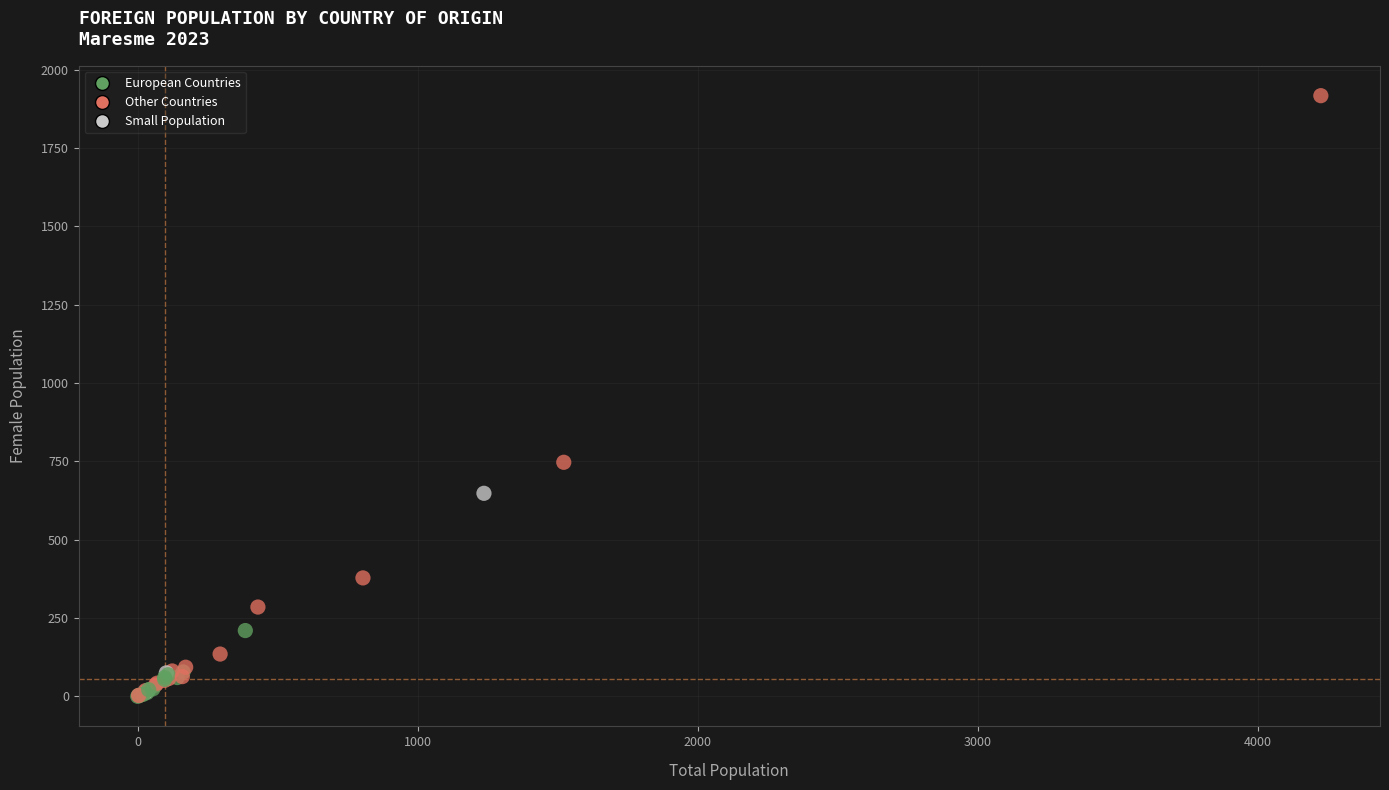

What Y value in the scatter plot is closest to 958?

747